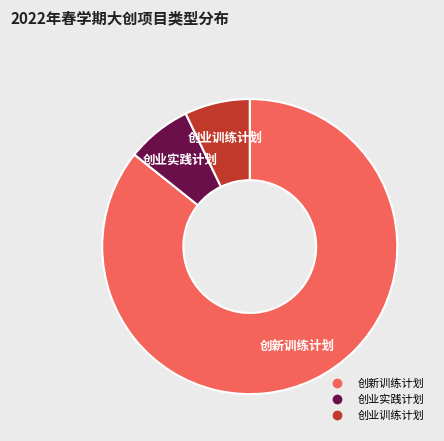

Do 创新训练计划 and 创业训练计划 together represent more than half of the pie?

Yes